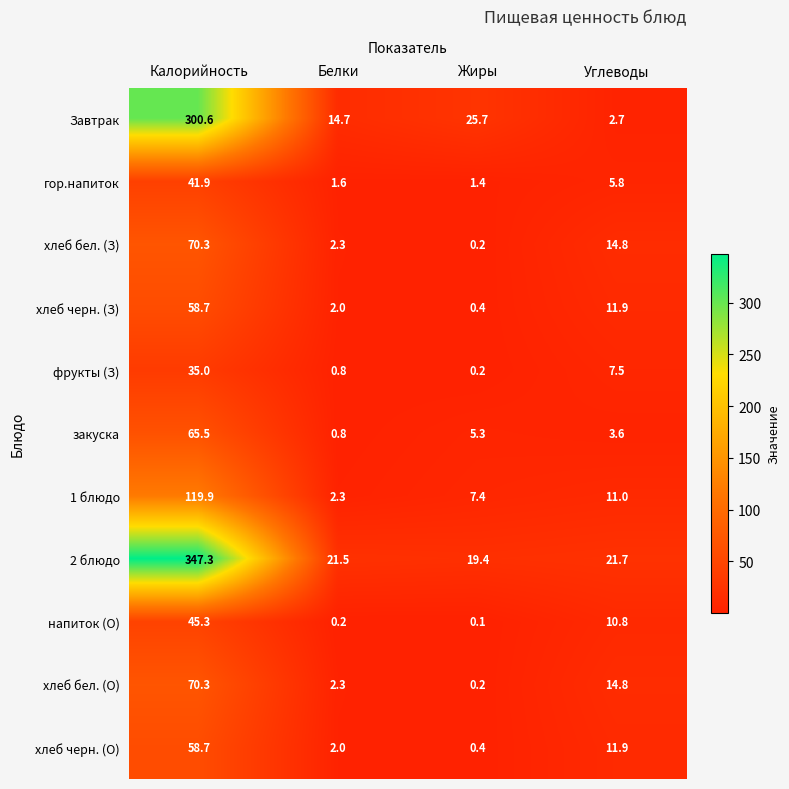

What is the difference between the maximum and minimum values in the хлеб черн. (О) series?

58.3